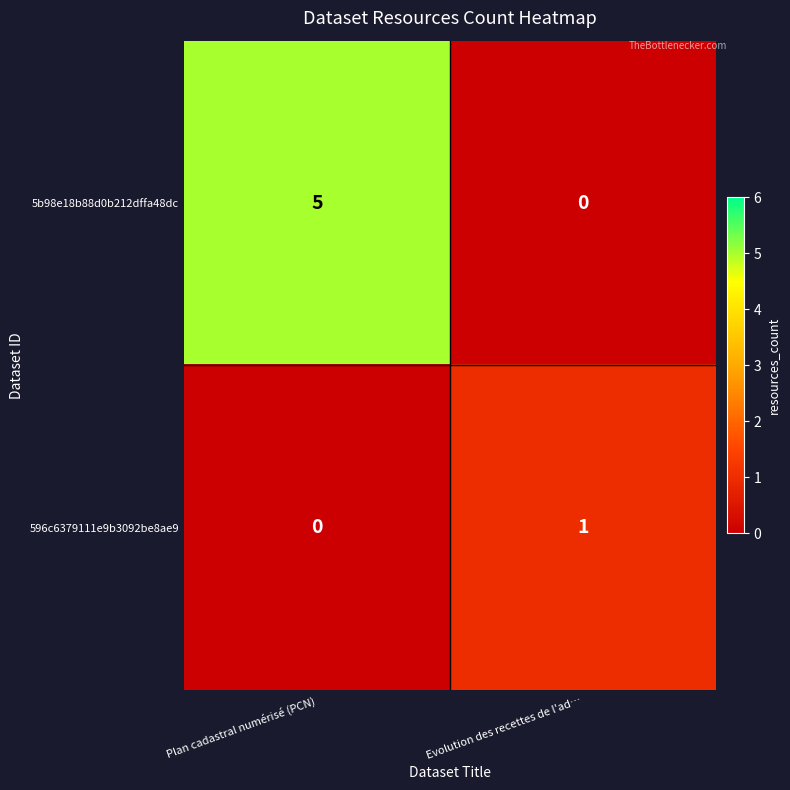

Which series has the widest spread of values?

5b98e18b88d0b212dffa48dc